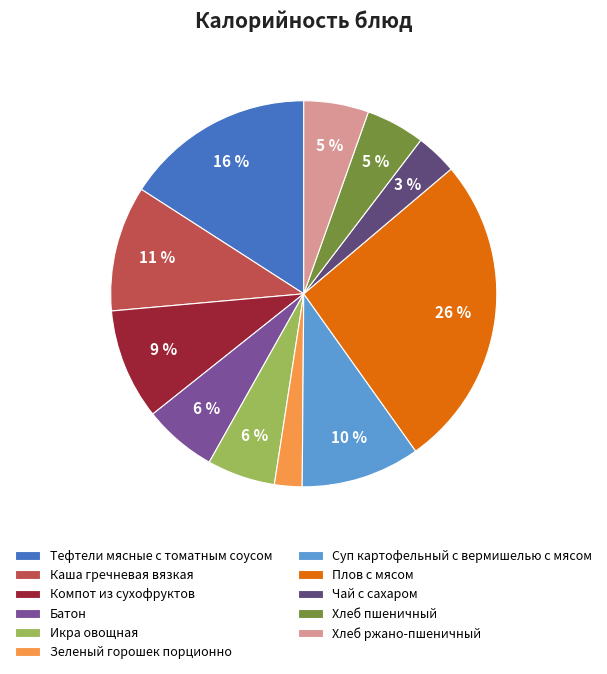

How many segments does this pie chart have?

11